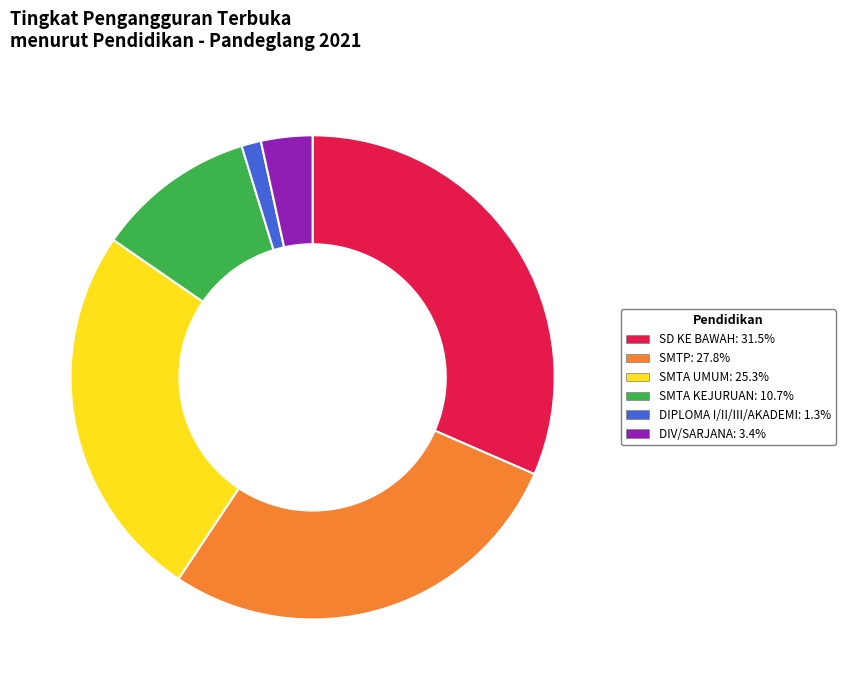

Which category has the smallest portion of the pie?

DIPLOMA I/II/III/AKADEMI